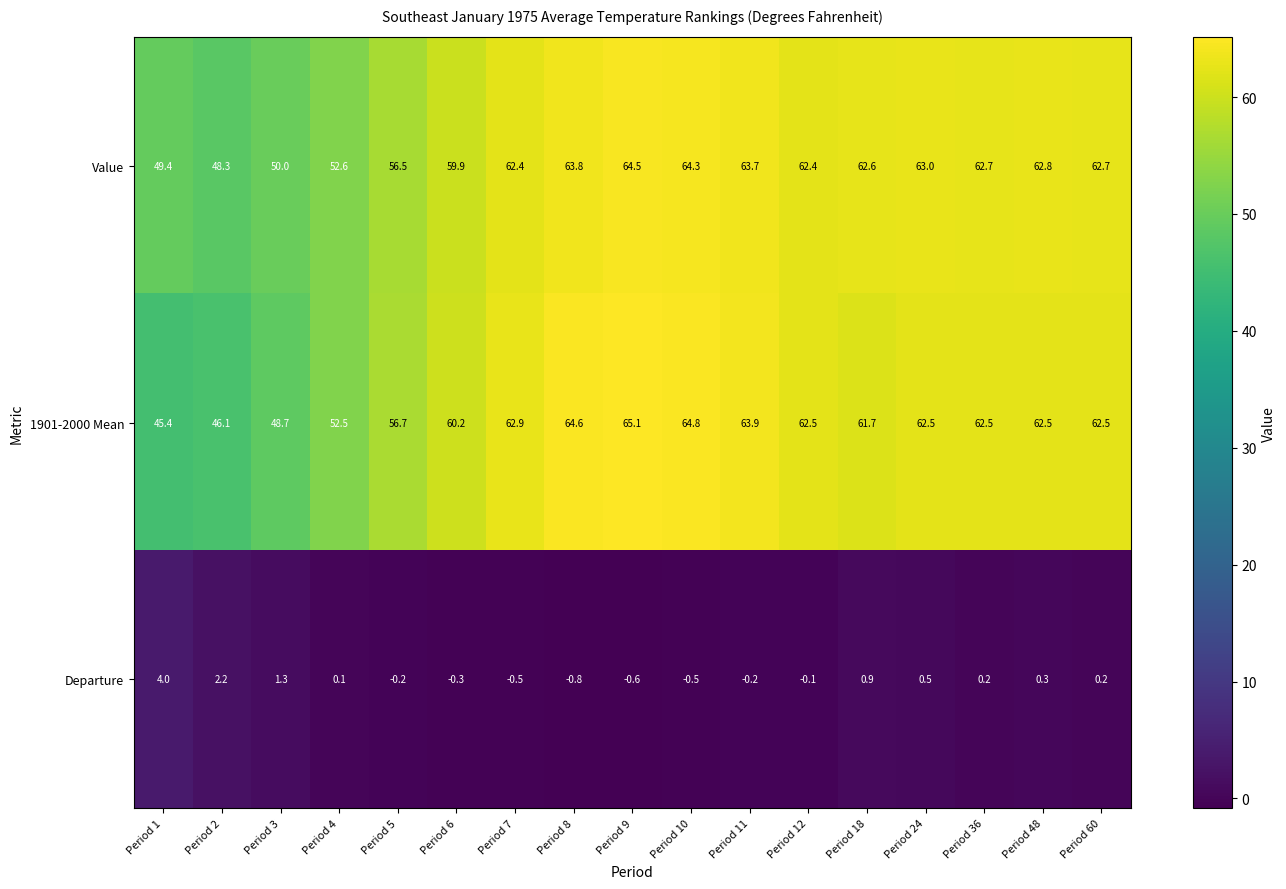

What is the difference between the highest and lowest values at Period 12?

62.6